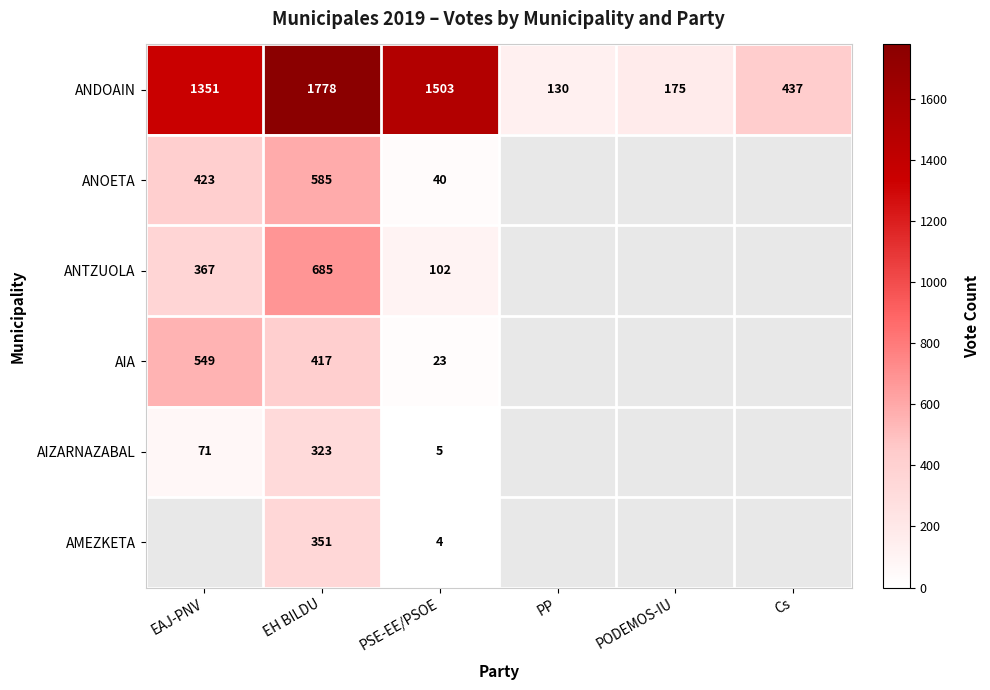

Is it true that AMEZKETA equals 75.5 at EH BILDU?

False